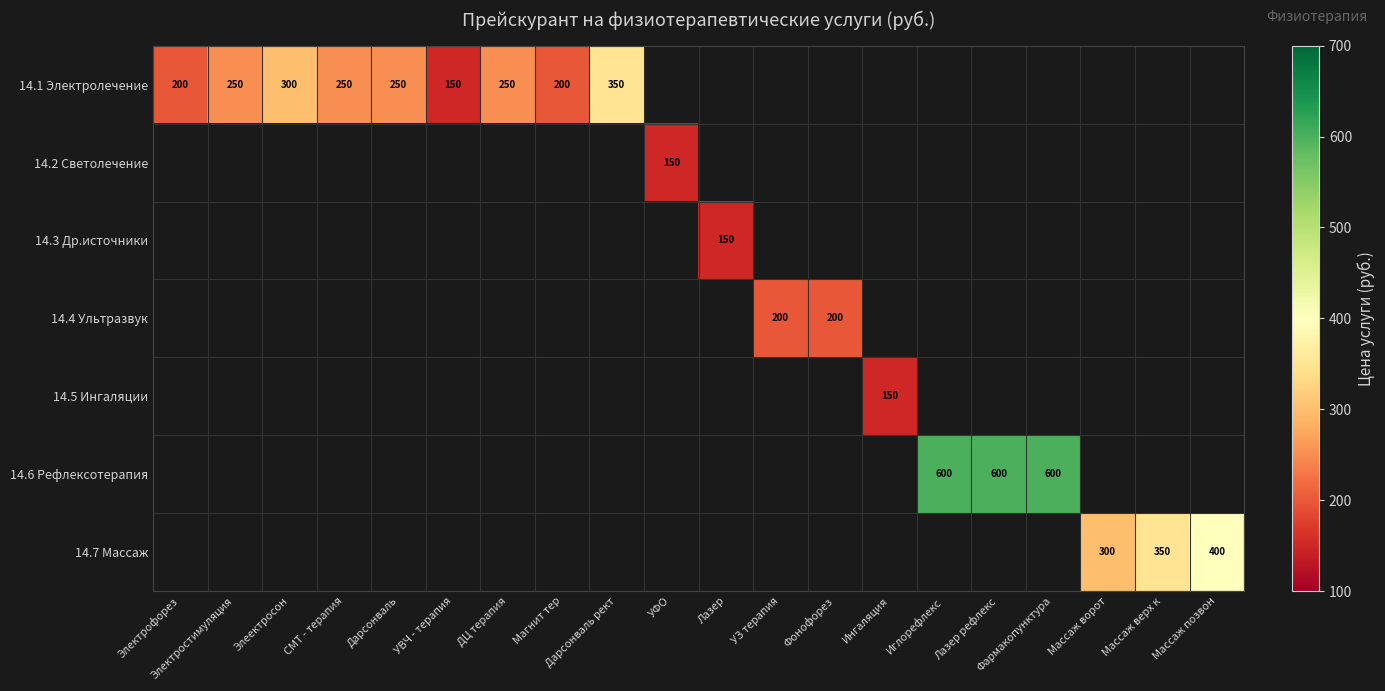

The value of 14.5 Ингаляции at Ингаляция is 150. True or false?

True